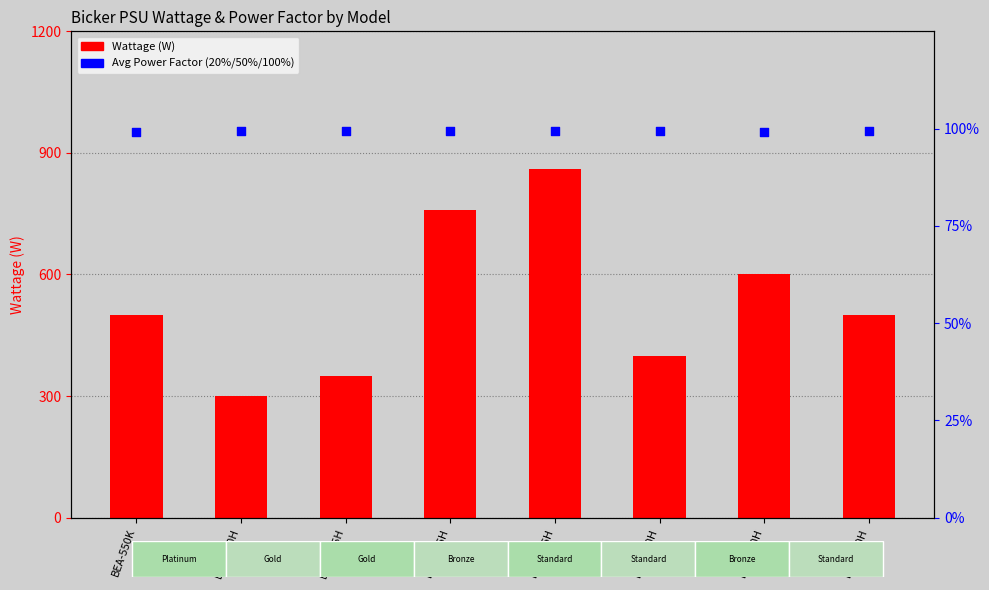

What is the total value across all series at BEA-550H?

501.0